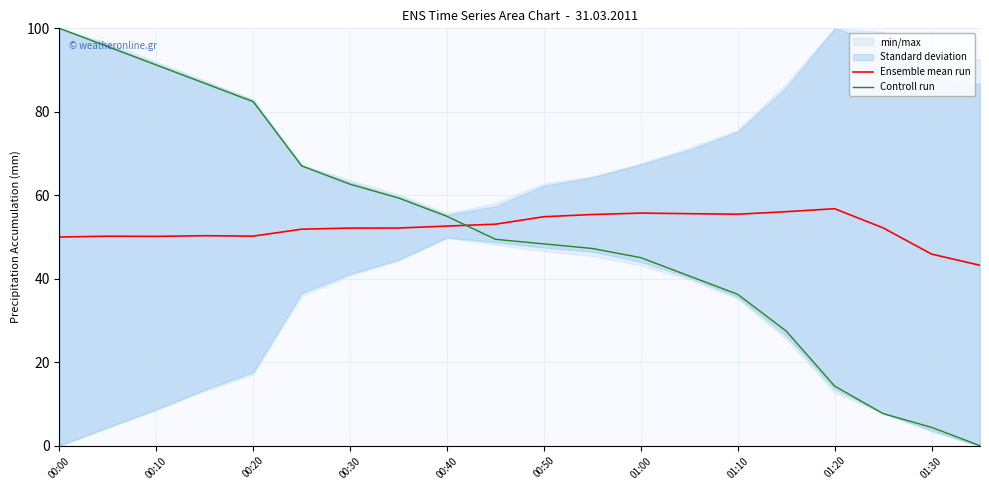

True or false: Controll run and Ensemble mean run cross at least once.

True